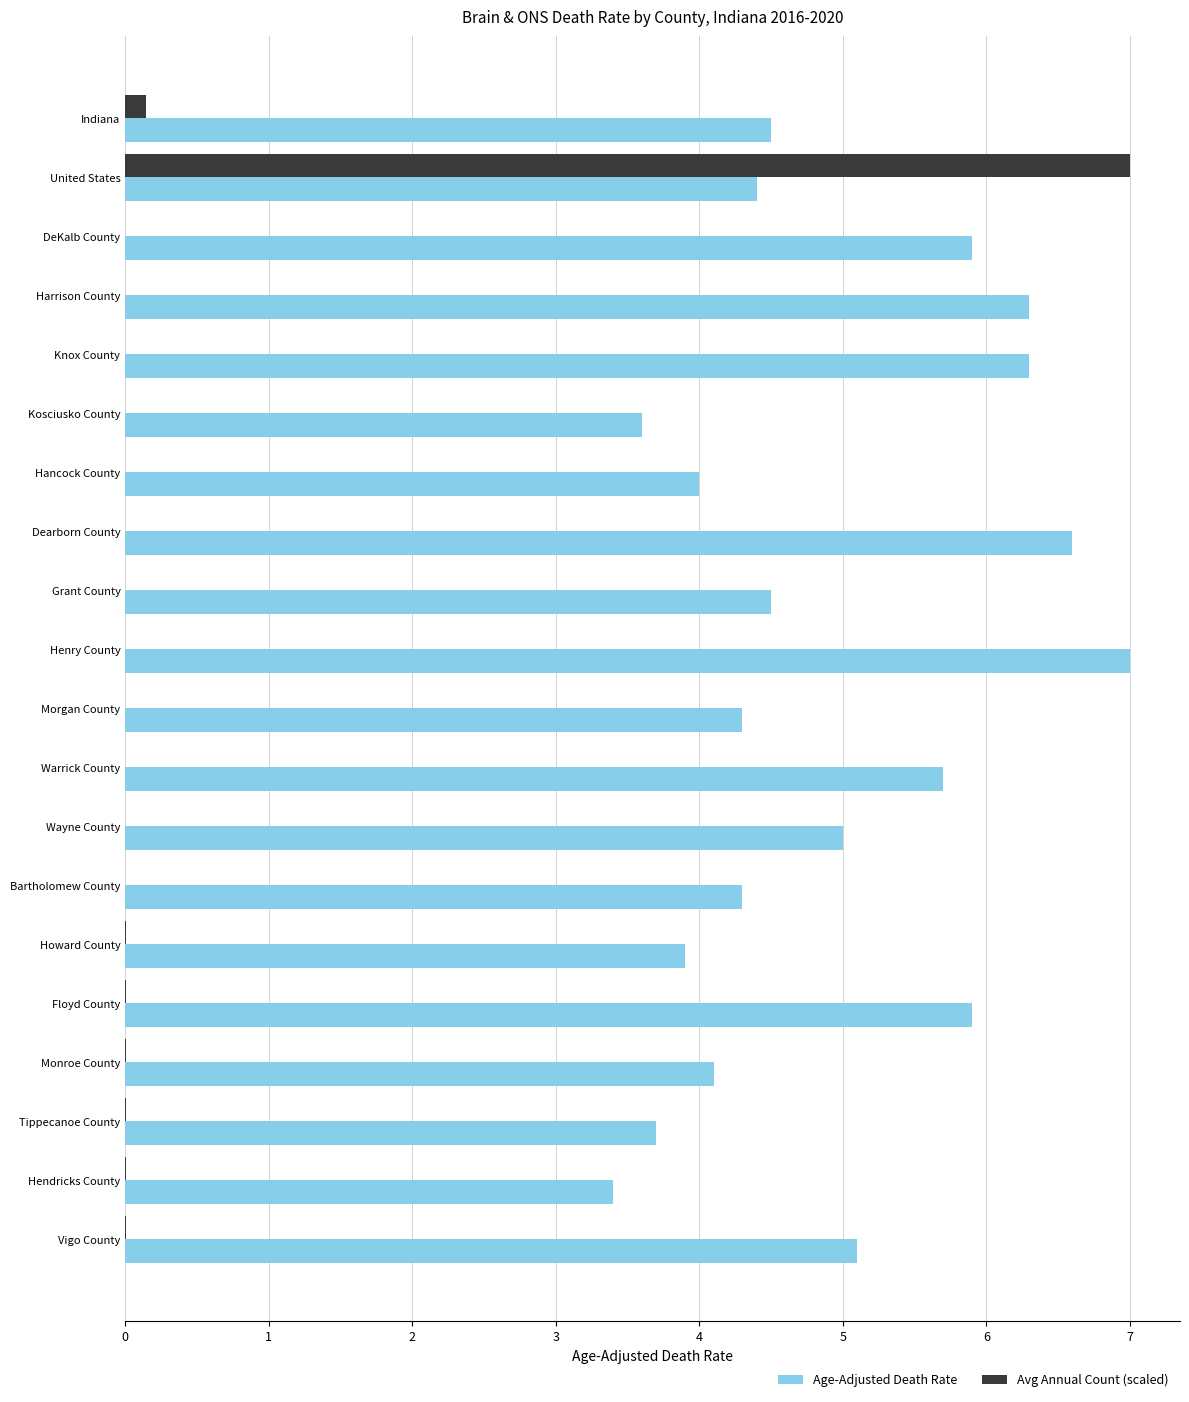

Which series has the widest spread of values?

Avg Annual Count (scaled)